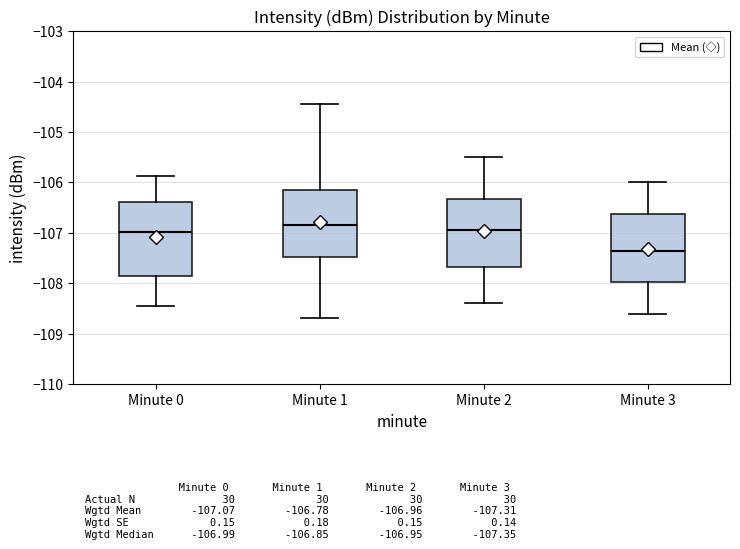

Where does the lower whisker of the box for Minute 0 end on the y-axis? The values are not printed on the chart, so give them approximately, as read against the axis.

-108.5